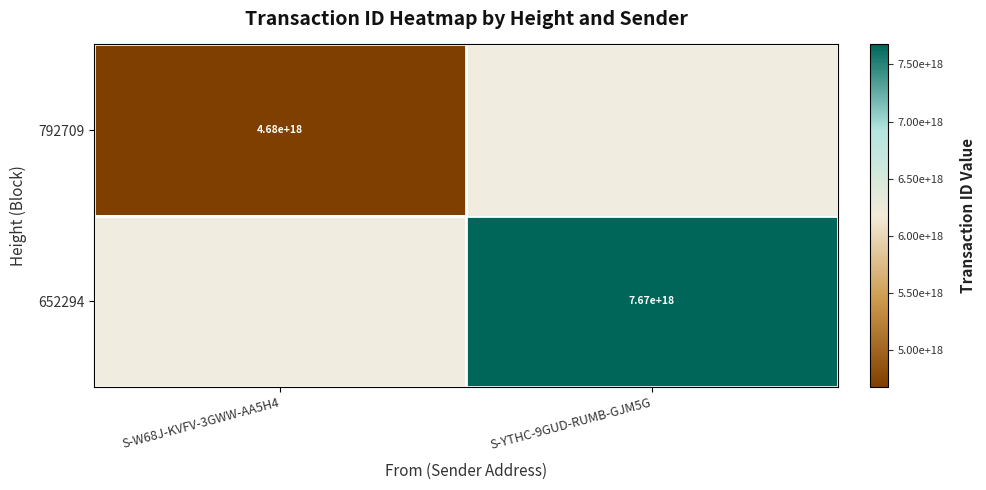

How many data points does each series have?

2